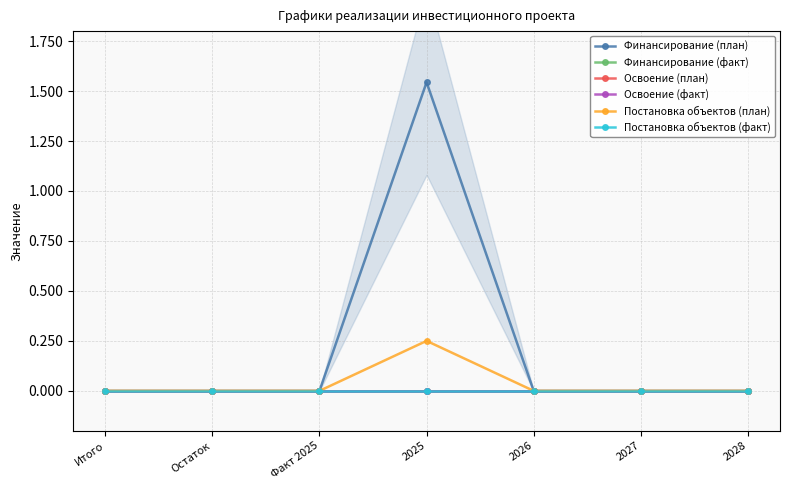

What is the label of the 2nd point from the right?

2027